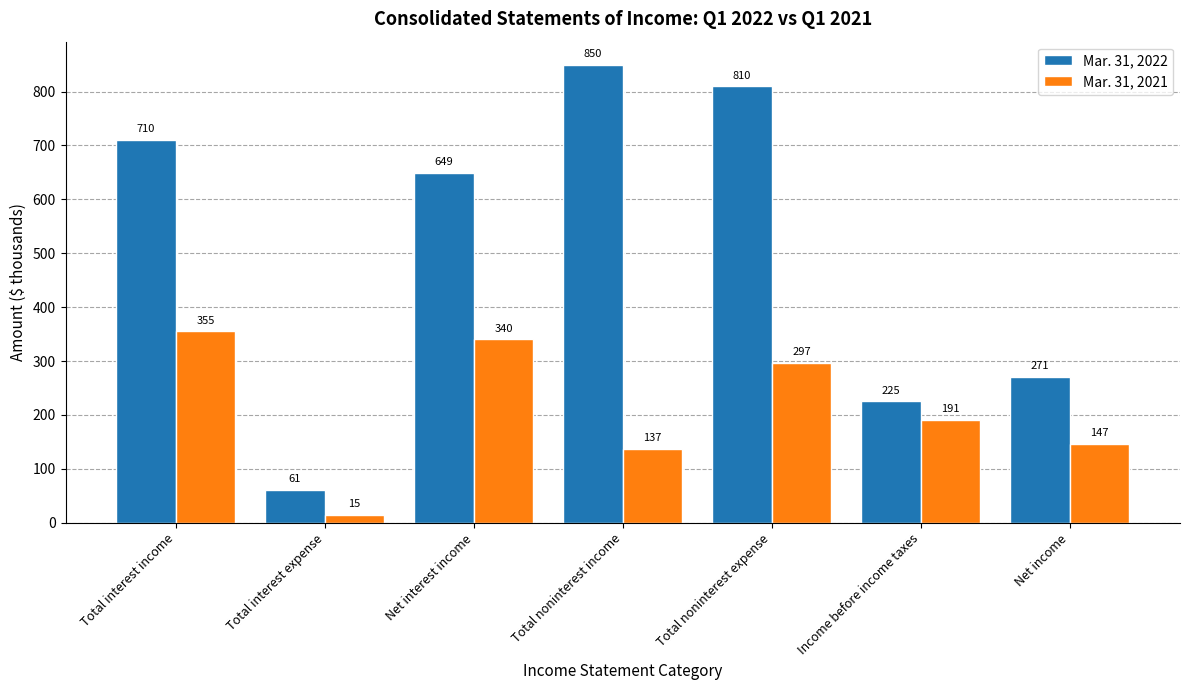

How many series are shown in this chart?

2